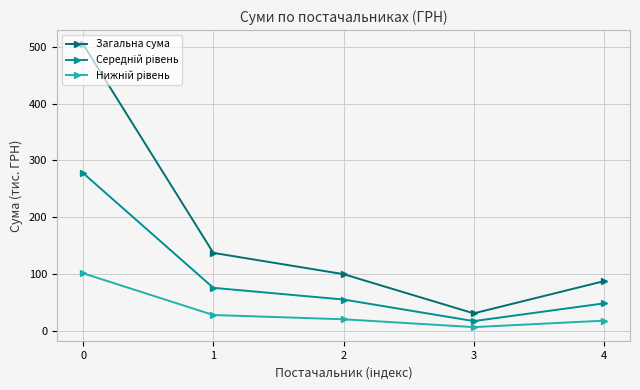

True or false: Загальна сума has more than 0 points higher than both neighbors.

False